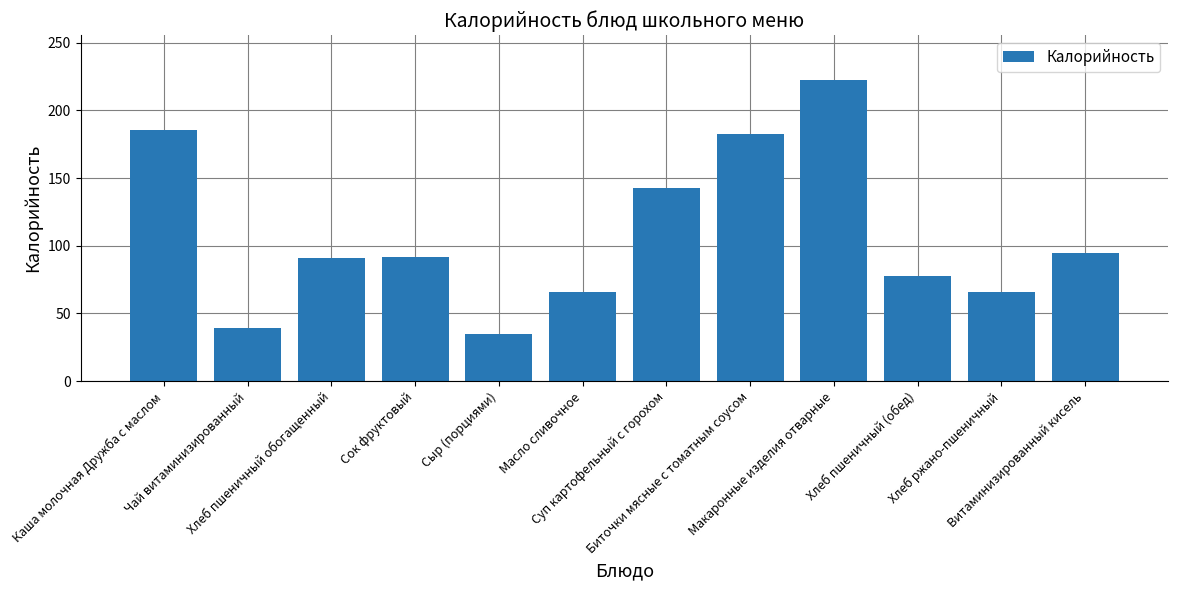

Is it true that the value at Хлеб пшеничный обогащенный is 37.9?

False